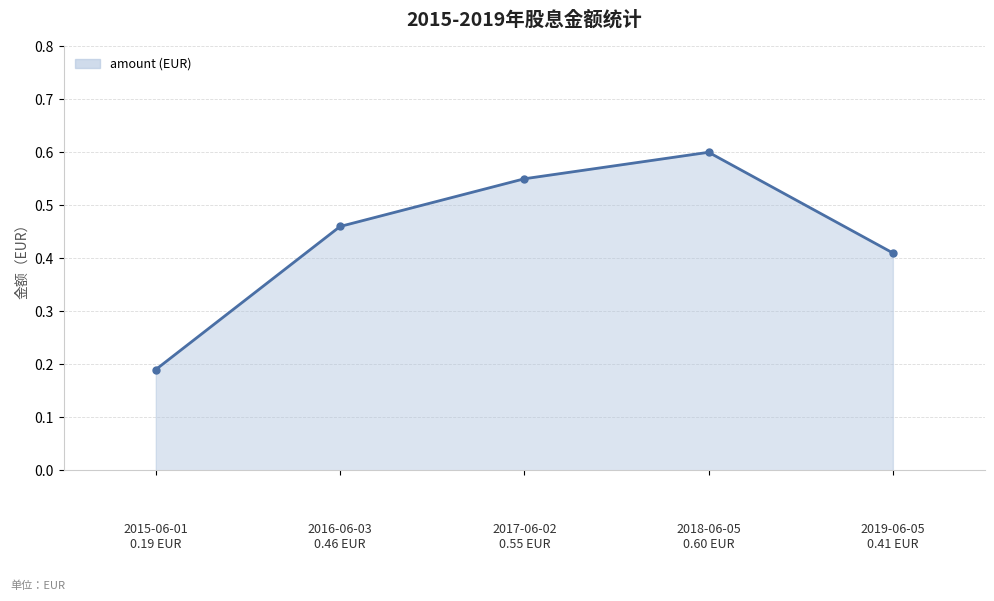

How many points are higher than both their immediate neighbors (excluding endpoints)?

1